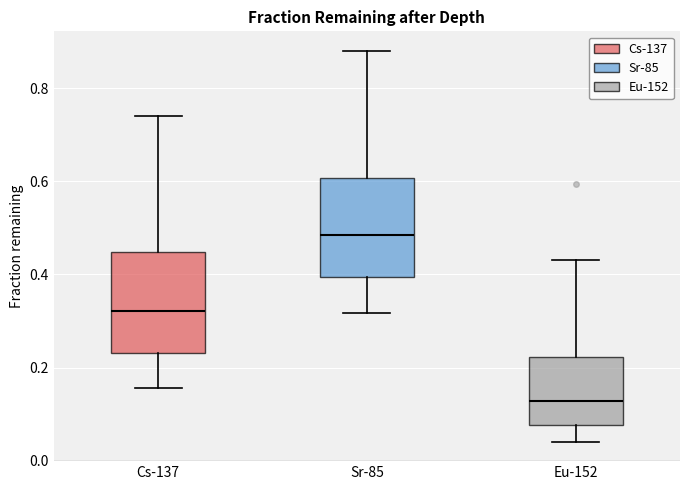

Where does the upper whisker of the box for Eu-152 end on the y-axis? The values are not printed on the chart, so give them approximately, as read against the axis.

0.44